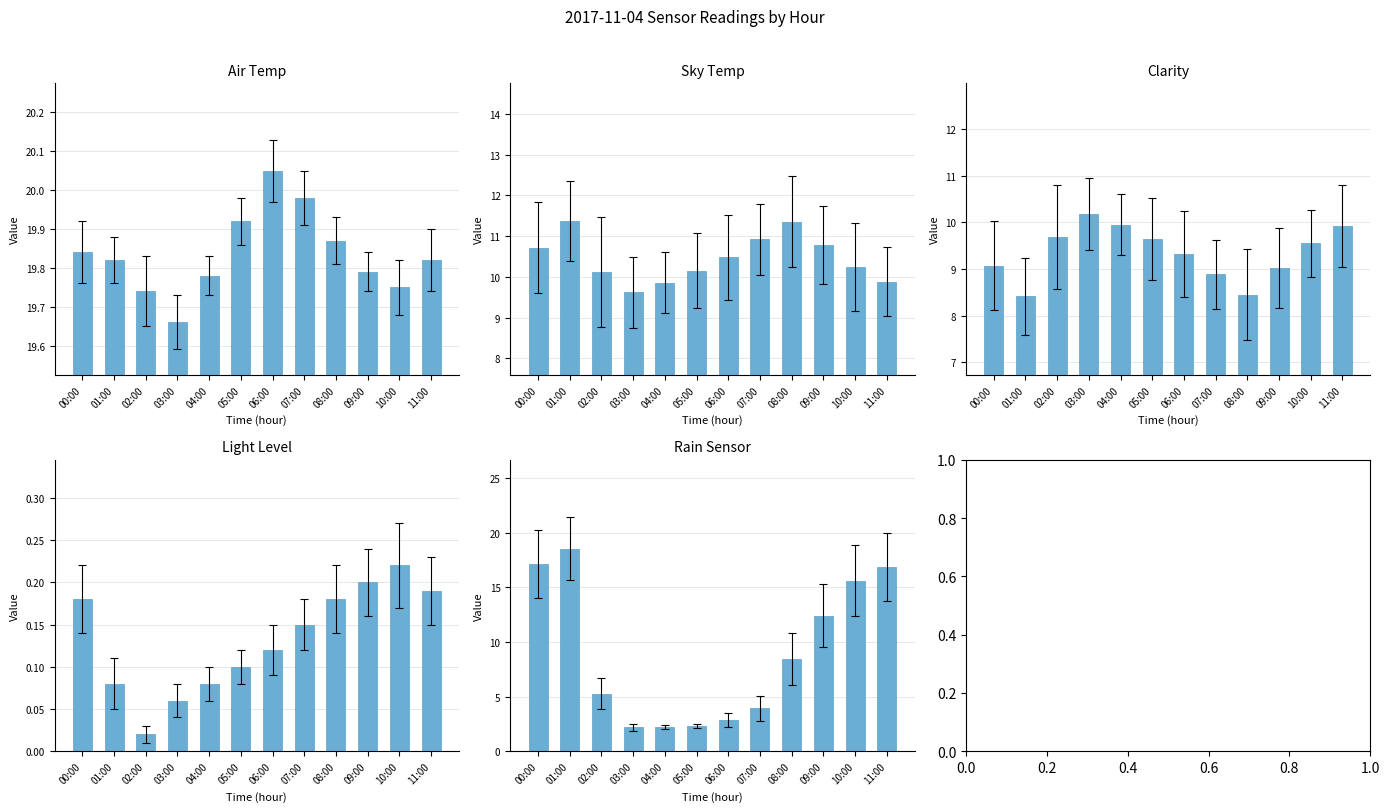

Is it true that Clarity equals 9.7 at 05:00?

True